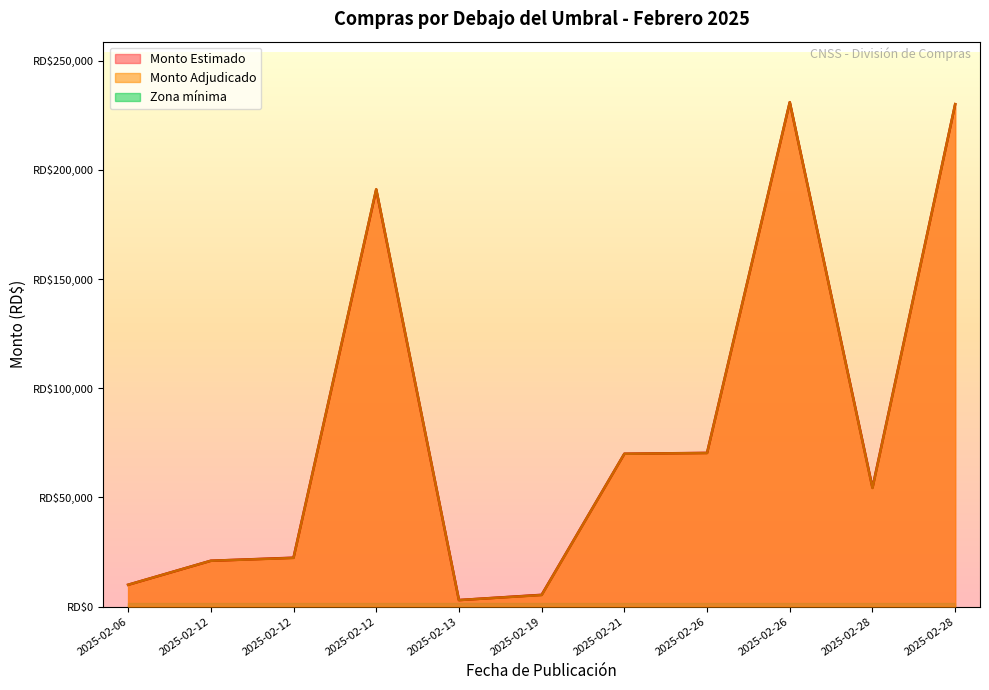

How many interior local peaks does the Monto Estimado series have?

2